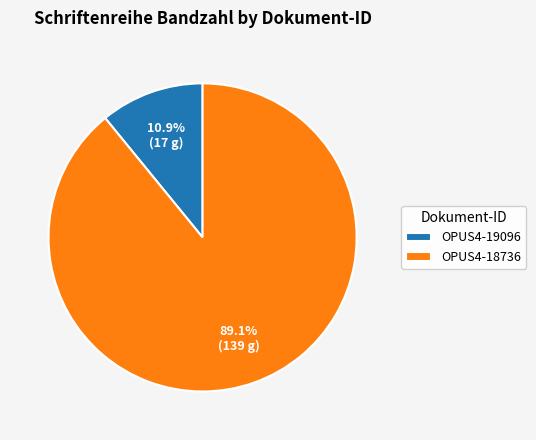

Does any single category account for the majority?

Yes